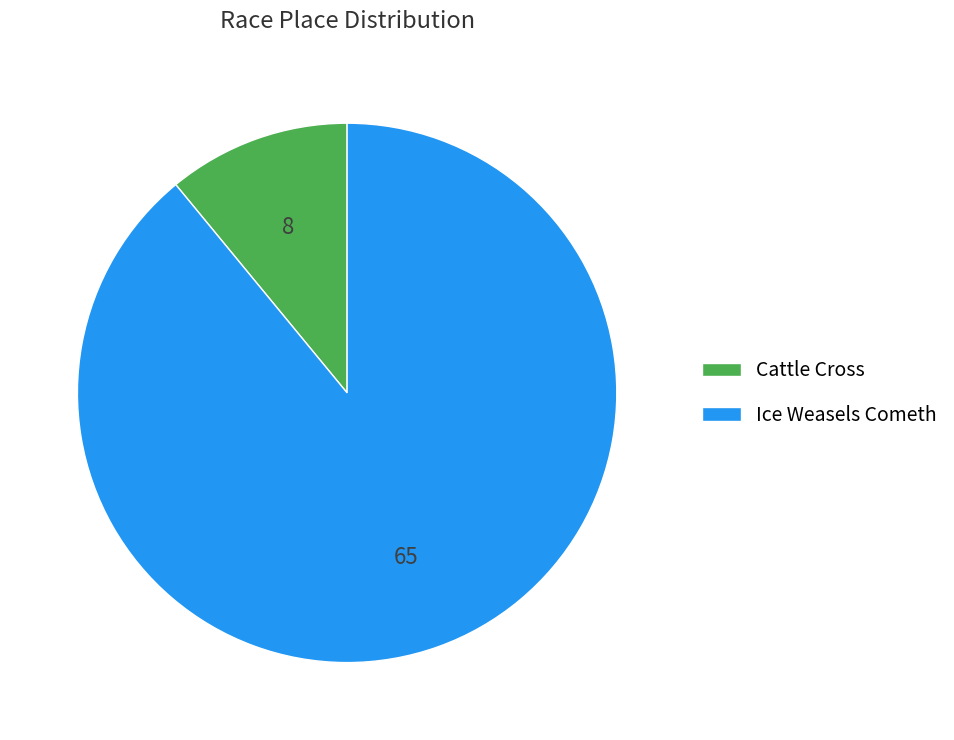

Between Ice Weasels Cometh and Cattle Cross, which is larger?

Ice Weasels Cometh